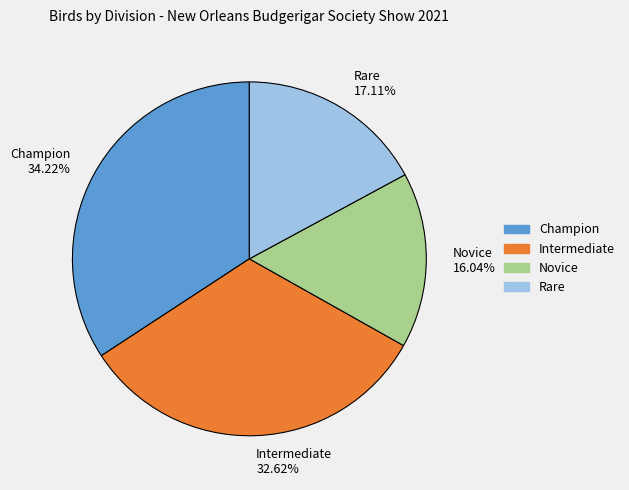

Which slice is the largest?

Champion 34.22%